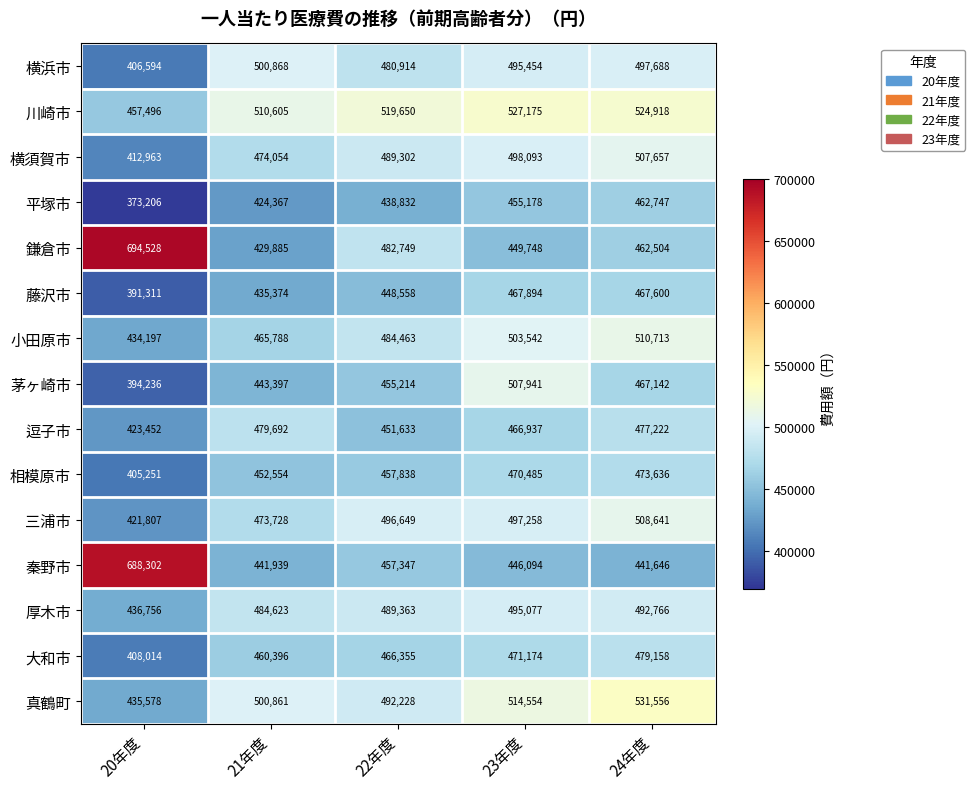

Count the number of categories in the chart.

5